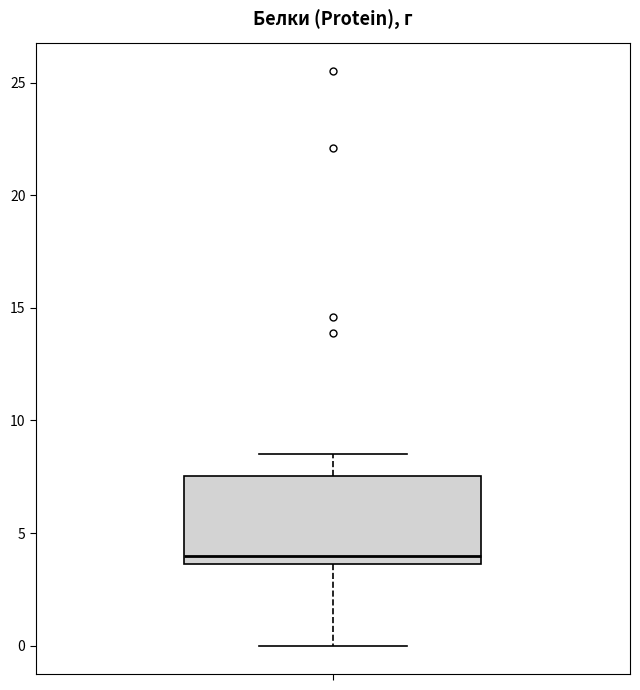

Read this box plot against the y-axis: the position of the median line, the range covered by the box, and the ends of both whiskers. The values are not printed on the chart, so give them approximately, as read against the axis.

median 4.0, box 3.5 to 7.5, whiskers 0.0 to 8.5